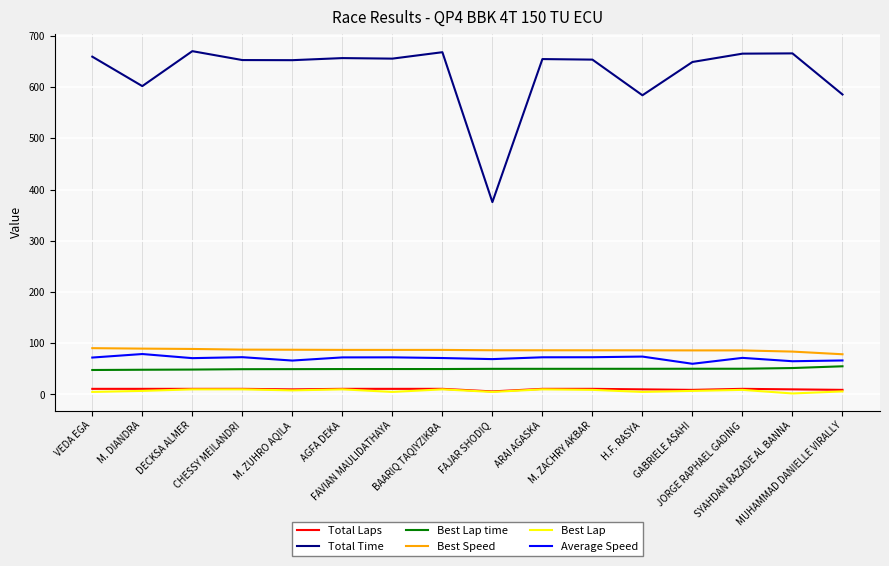

What is the highest value of the Total Time series?

670.1